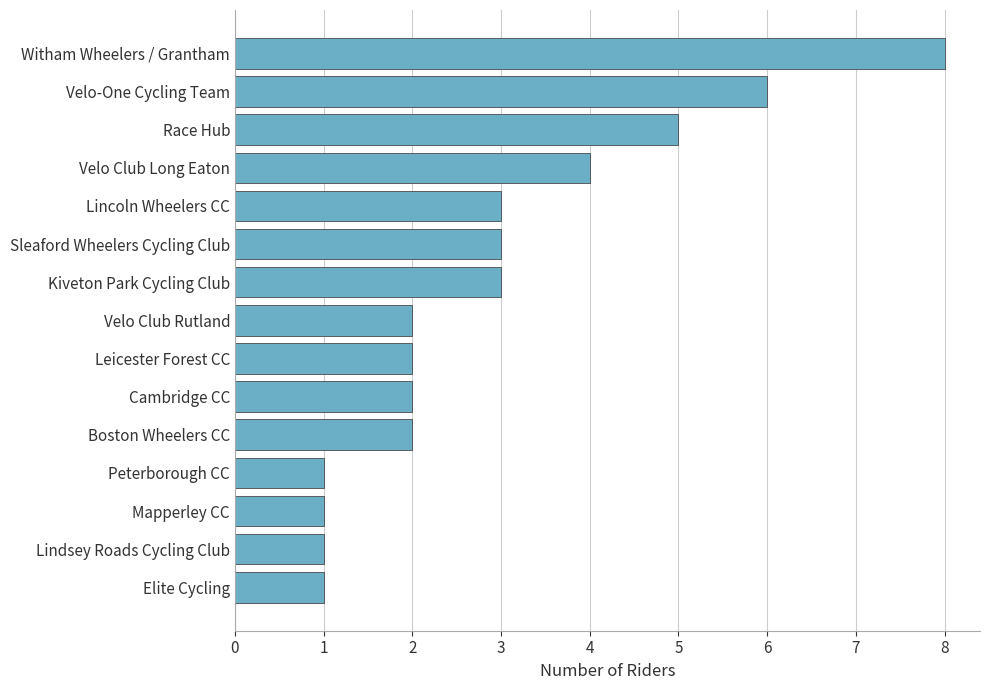

Reading bottom to top, transcribe all the data shown in this chart.

Elite Cycling=1	Lindsey Roads Cycling Club=1	Mapperley CC=1	Peterborough CC=1	Boston Wheelers CC=2	Cambridge CC=2	Leicester Forest CC=2	Velo Club Rutland=2	Kiveton Park Cycling Club=3	Sleaford Wheelers Cycling Club=3	Lincoln Wheelers CC=3	Velo Club Long Eaton=4	Race Hub=5	Velo-One Cycling Team=6	Witham Wheelers / Grantham=8